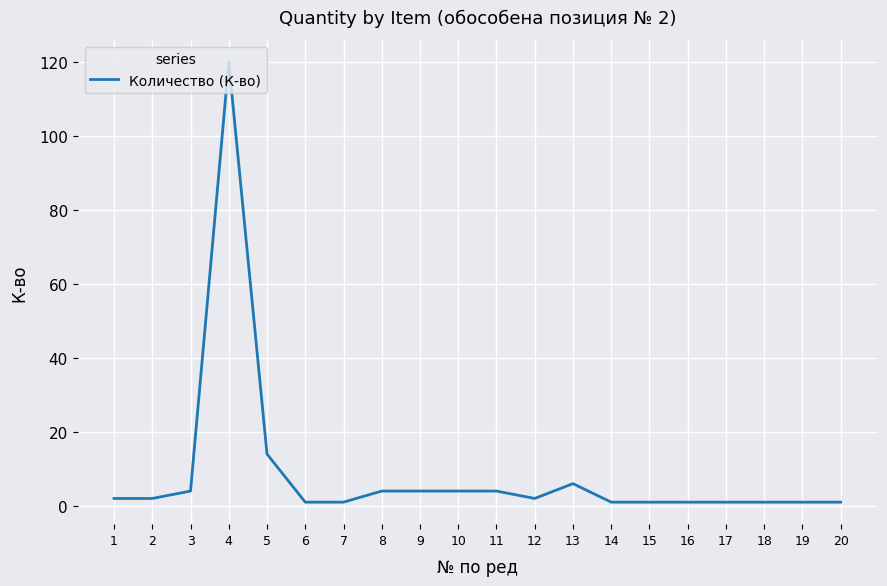

The value at 8 is 4. True or false?

True